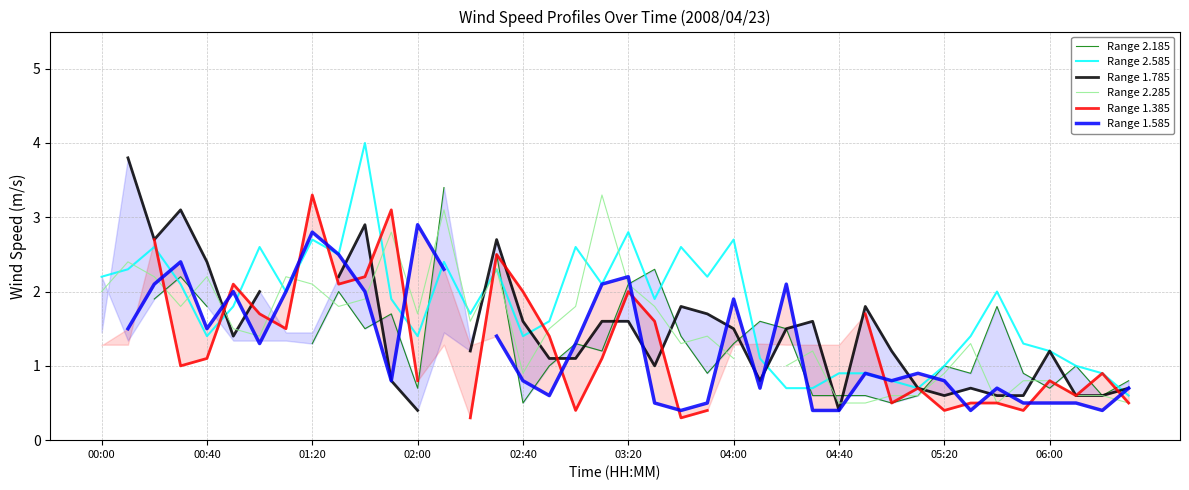

True or false: Range 2.585 and Range 2.285 cross at least once.

True